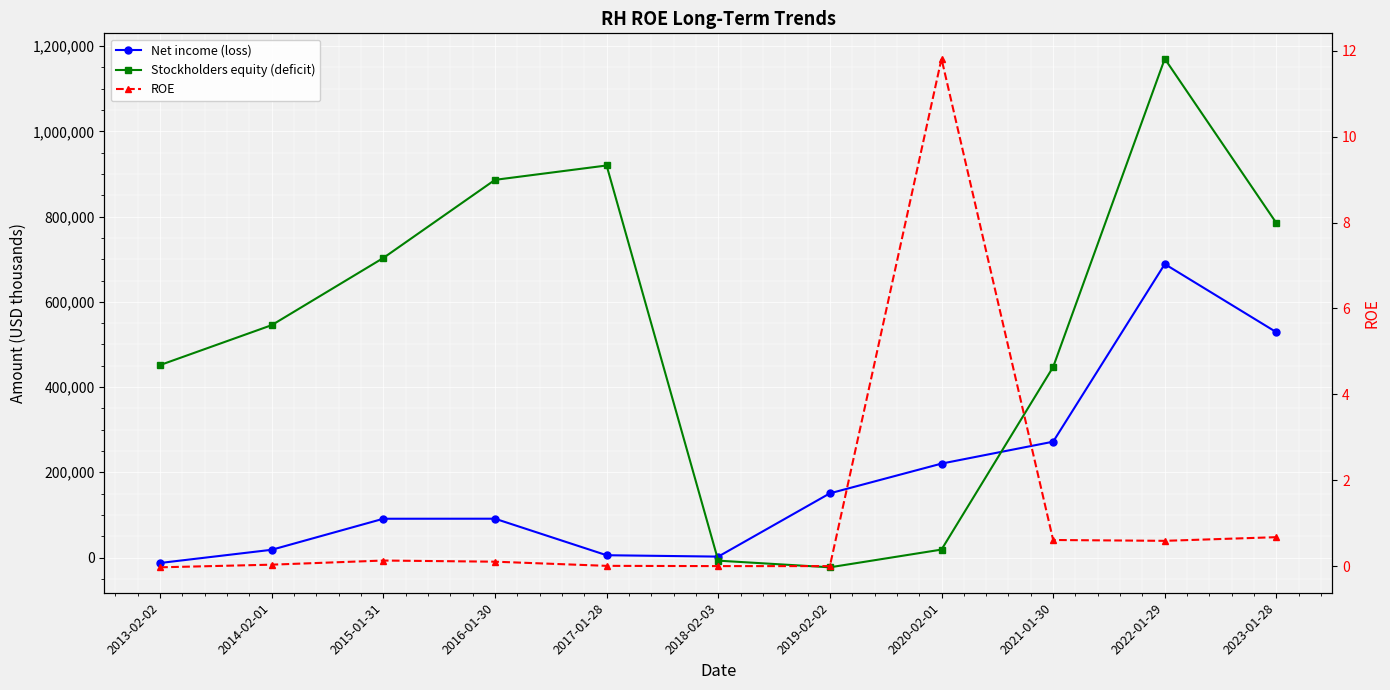

True or false: Net income (loss) has more than 2 points higher than both neighbors.

False